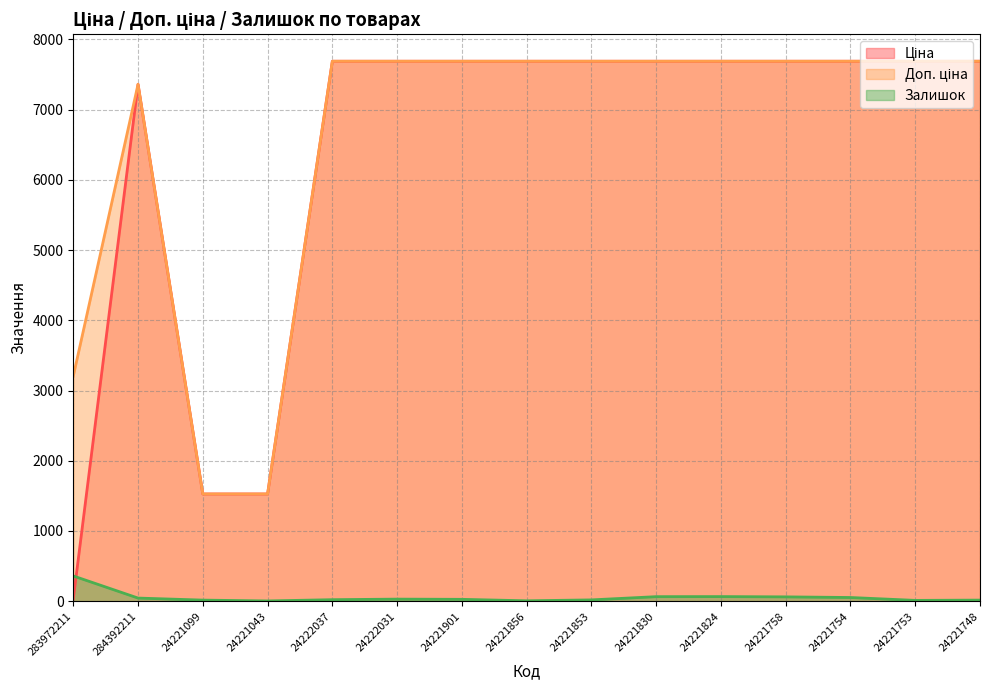

Rank the series at 24221901 from lowest to highest value.

Залишок, Ціна, Доп. ціна